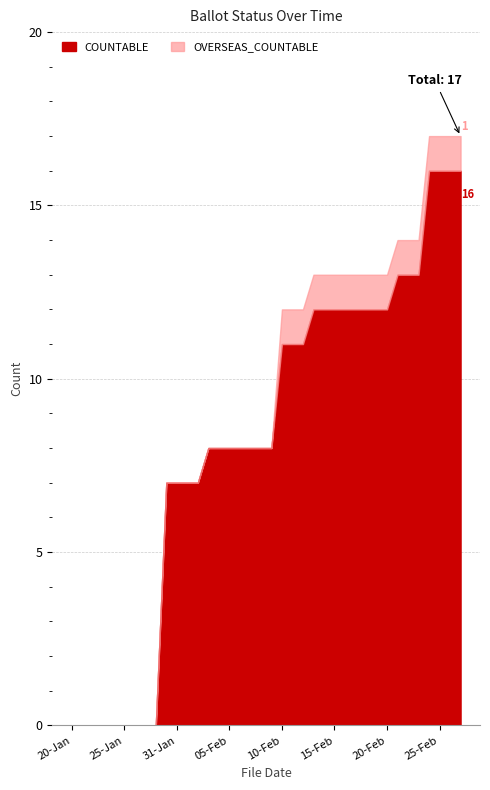

What are all the series names shown in the legend?

COUNTABLE, OVERSEAS_COUNTABLE